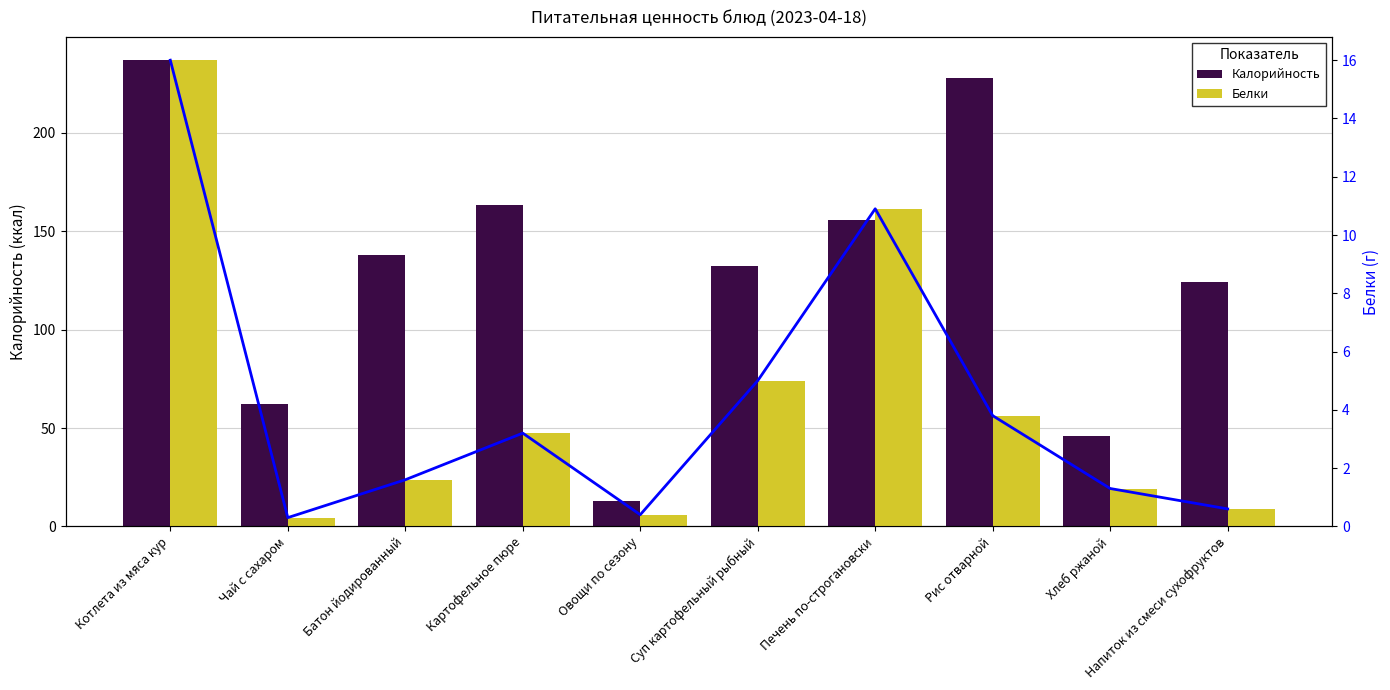

At which category is the sum across all series the highest?

Котлета из мяса кур